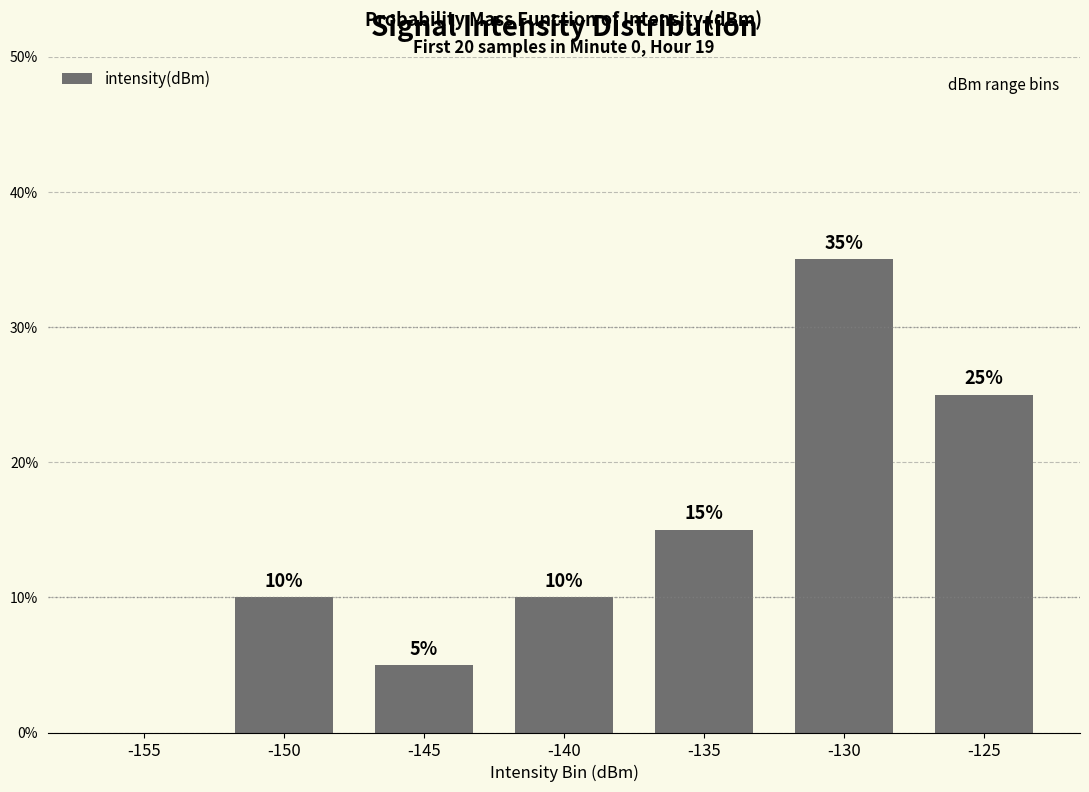

Are the bars horizontal?

No